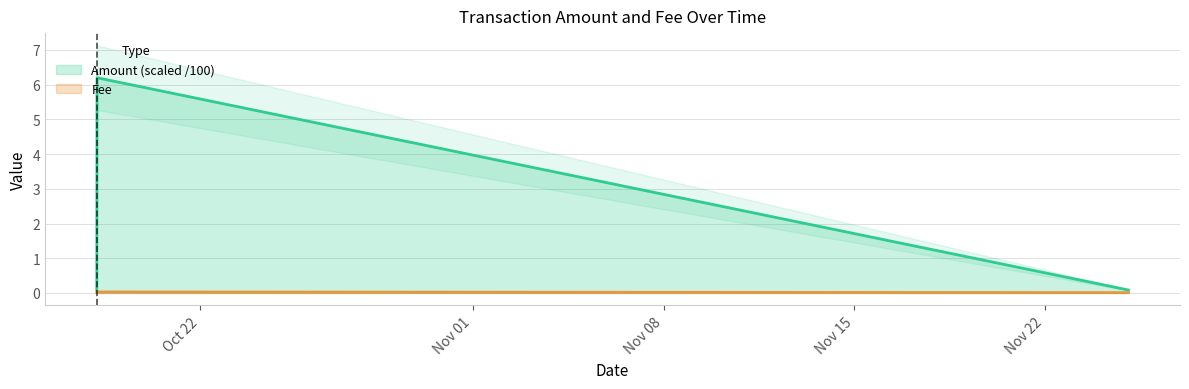

At which category does the chart reach its peak across all series?

2023-10-18 04:51:00